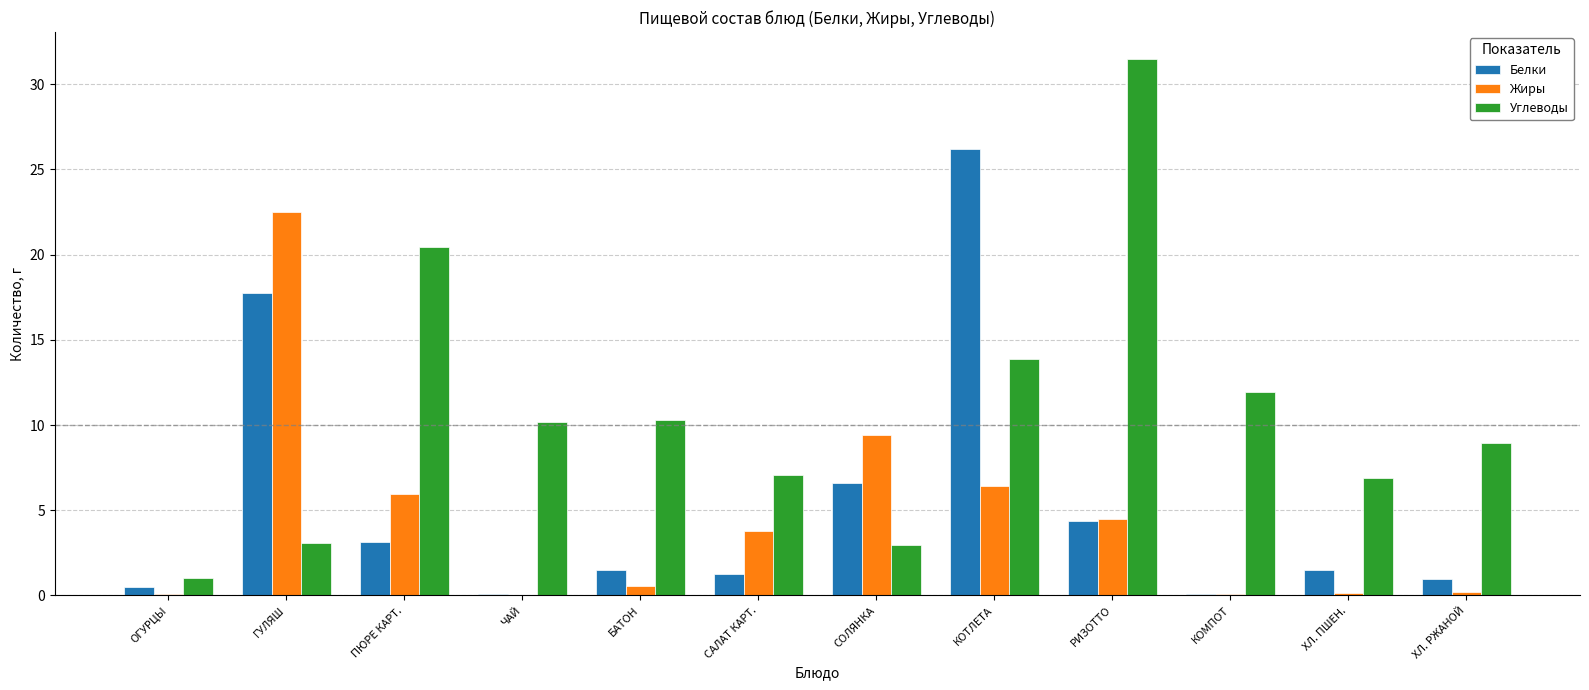

Which series has the largest range (max minus min)?

Углеводы